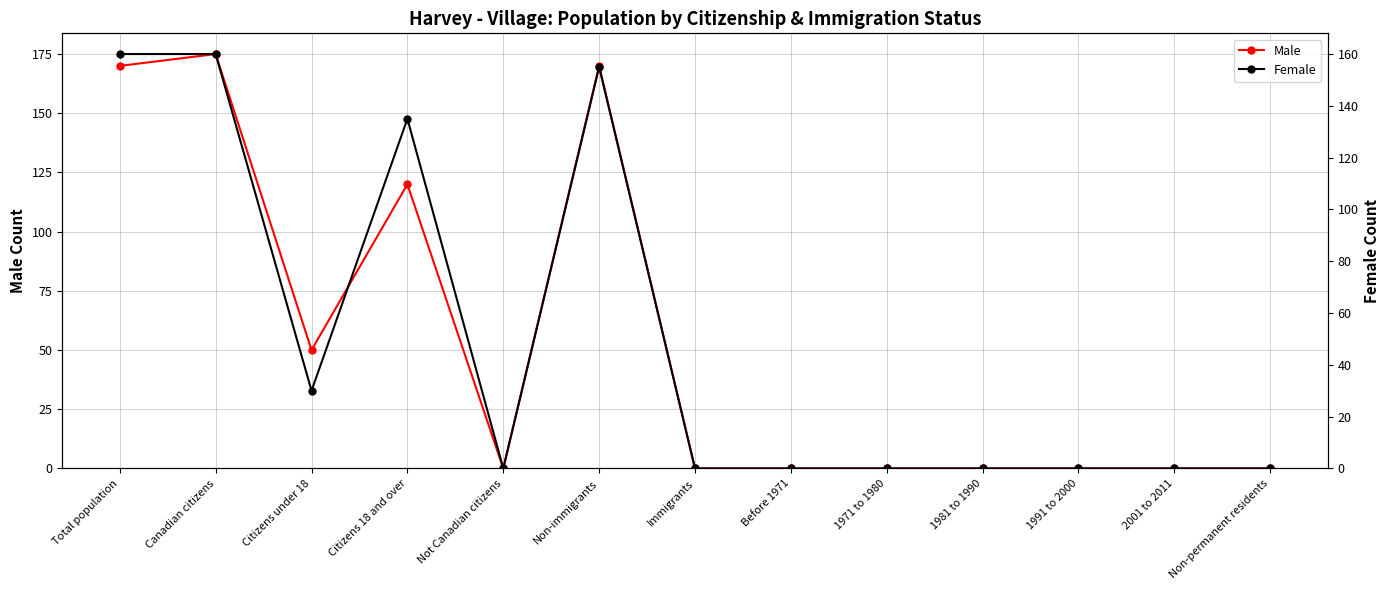

What is the label of the 7th point from the left?

Immigrants